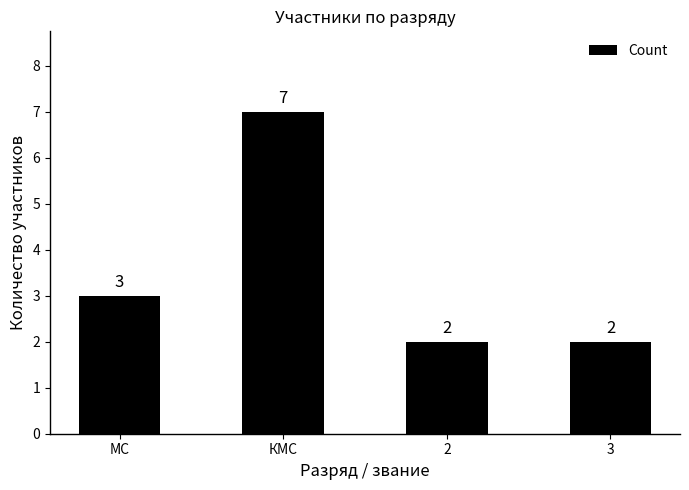

Which label corresponds to the largest value in the chart?

КМС